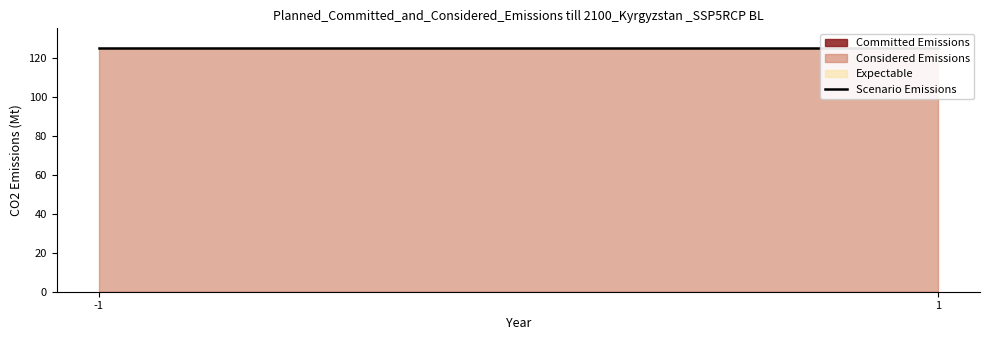

What is the maximum value shown in the chart?

124.9